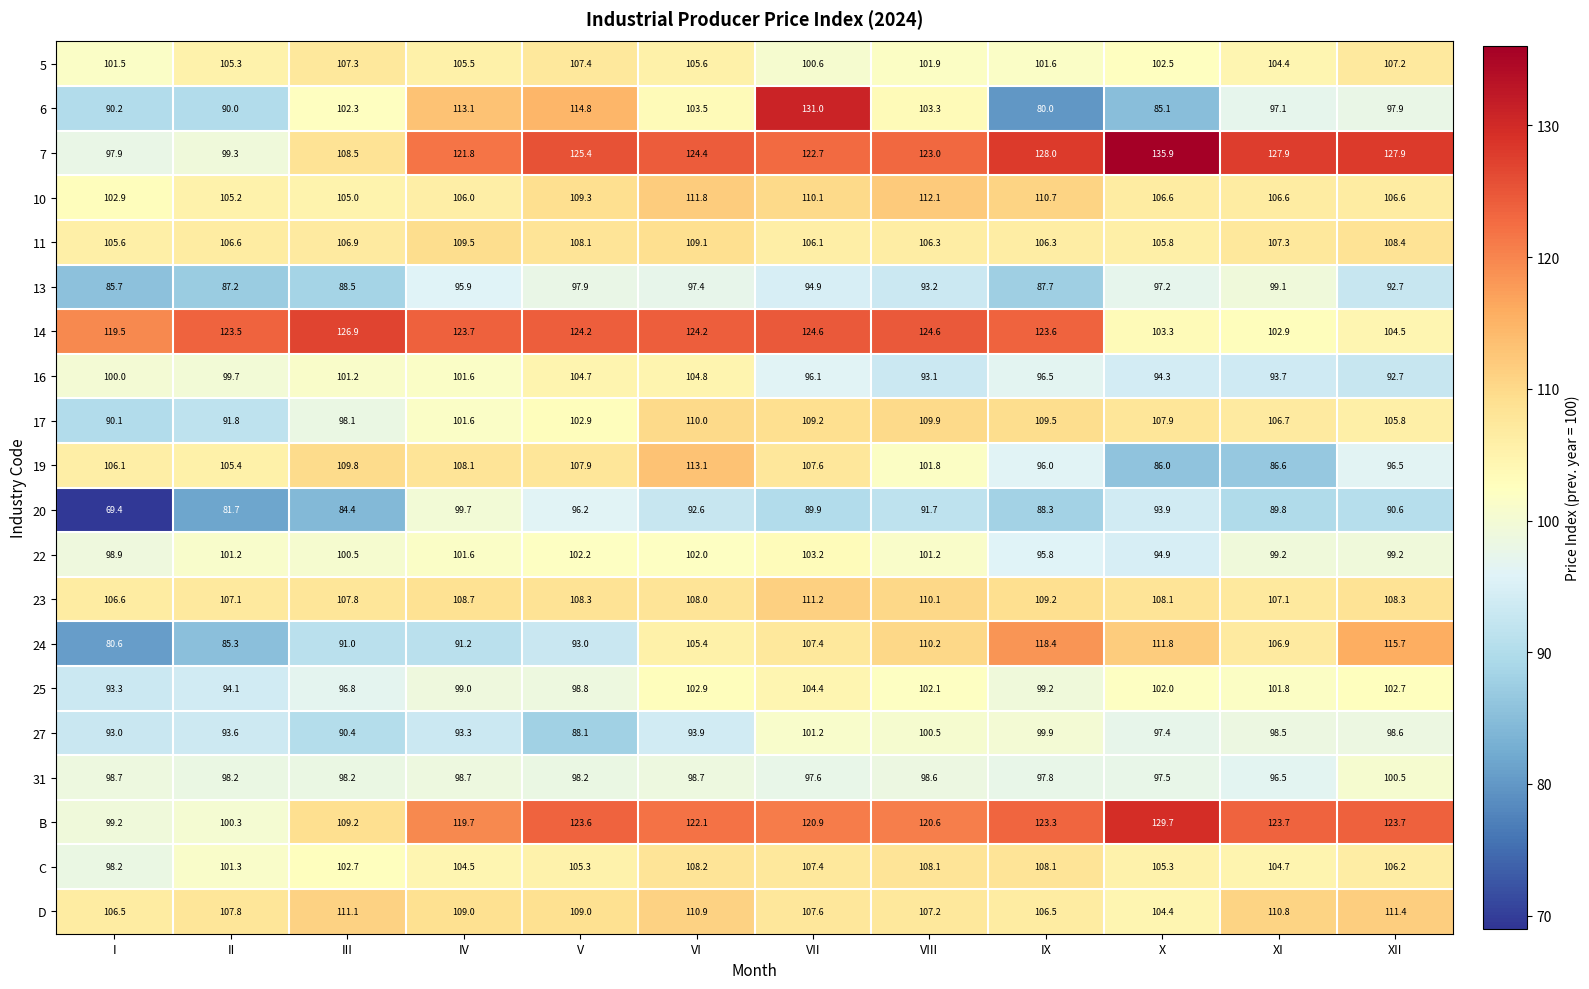

Rank the series at II from lowest to highest value.

20, 24, 13, 6, 17, 27, 25, 31, 7, 16, B, 22, C, 10, 5, 19, 11, 23, D, 14